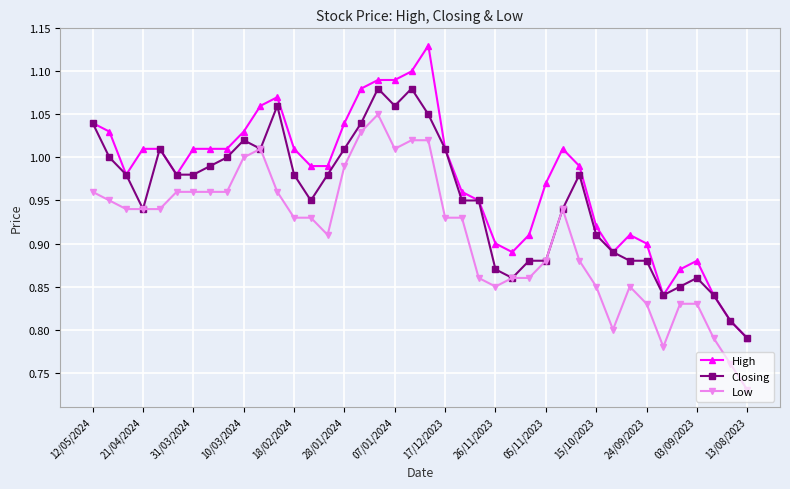

True or false: High and Low intersect in this chart.

False